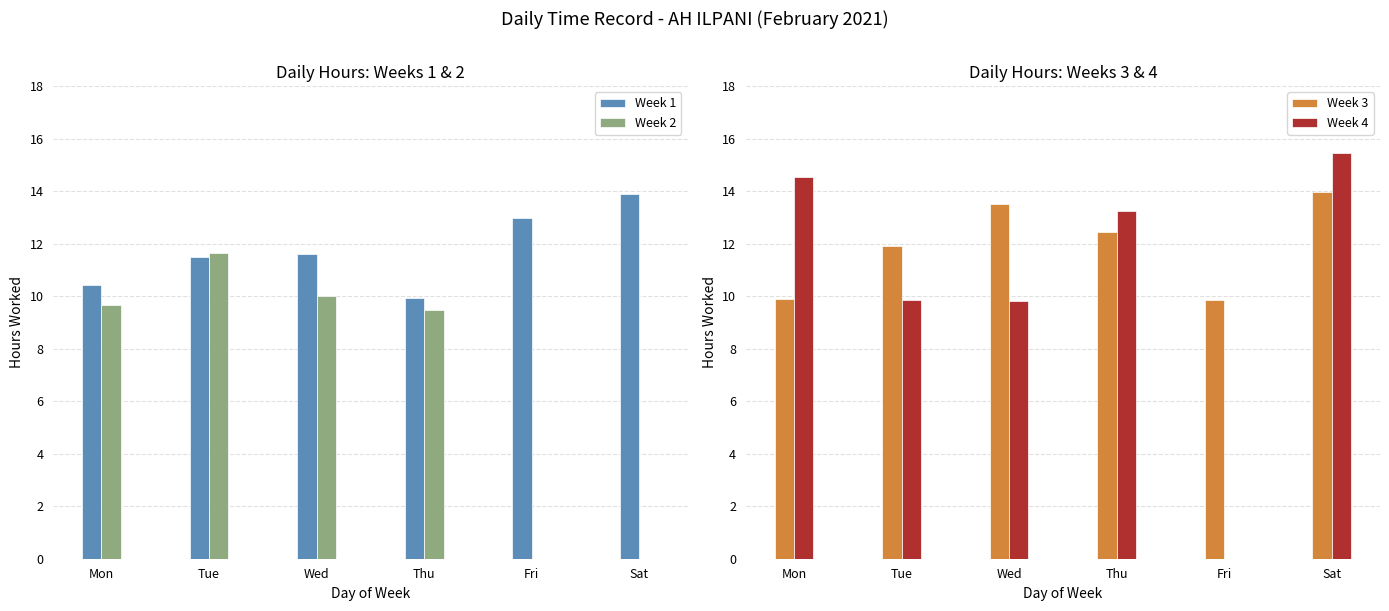

Which label corresponds to the largest value in the chart?

Sat